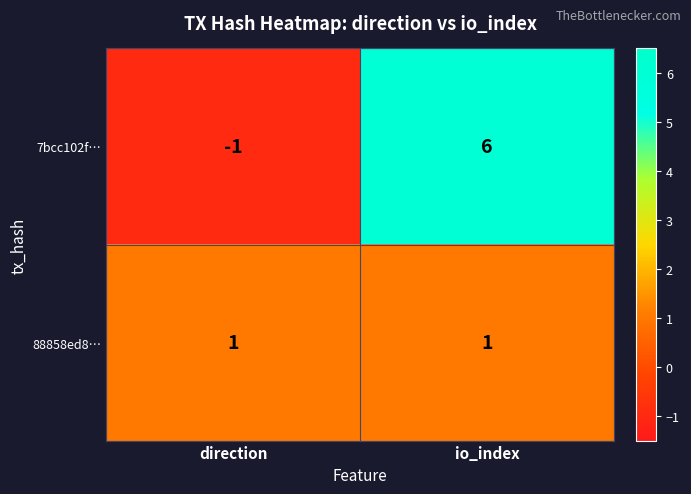

What is the greatest value displayed?

6